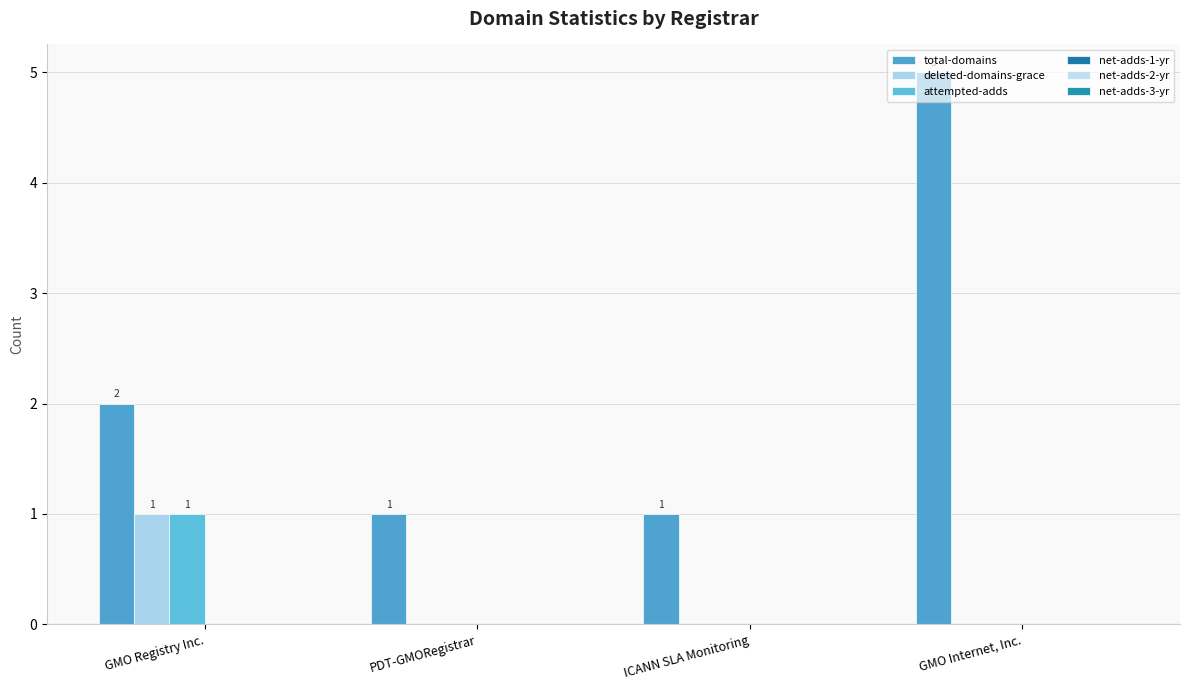

The attempted-adds series shows 1 at GMO Registry Inc.. True or false?

True